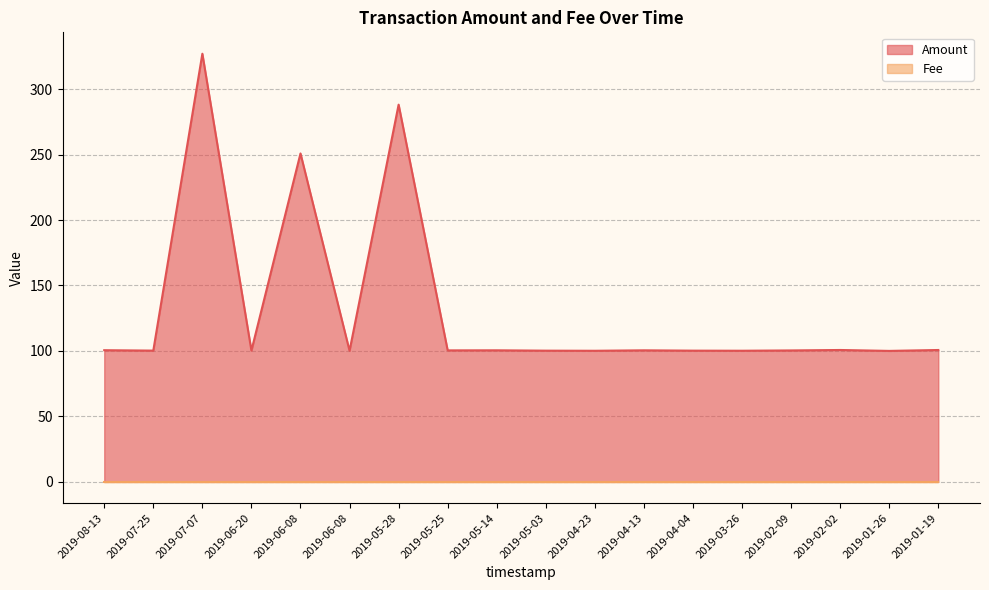

What is the label of the 1st point from the right?

2019-01-19